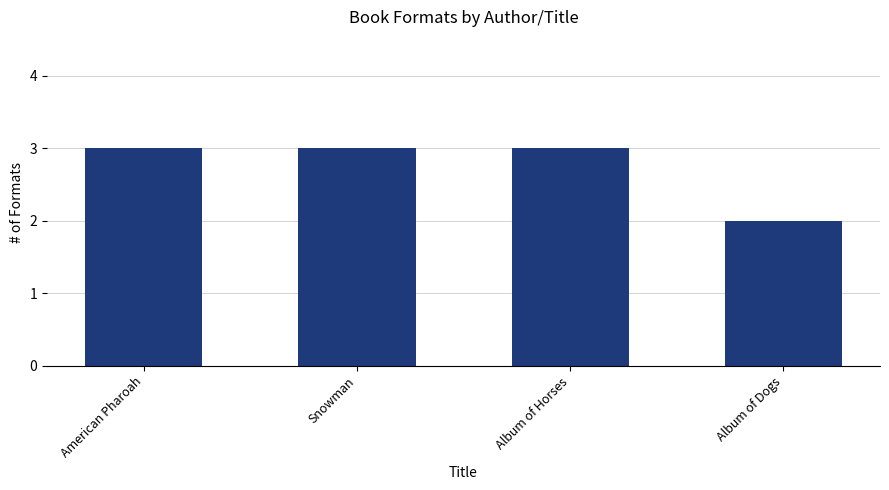

Reading left to right, transcribe all the data shown in this chart.

American Pharoah=3	Snowman=3	Album of Horses=3	Album of Dogs=2